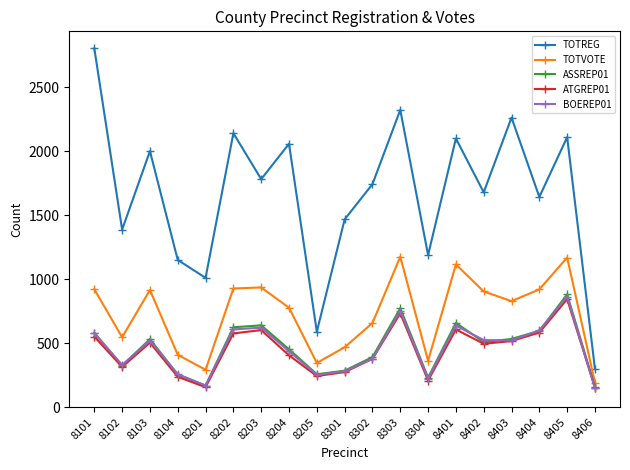

What is the value of the BOEREP01 point at the 5th from the left?

169